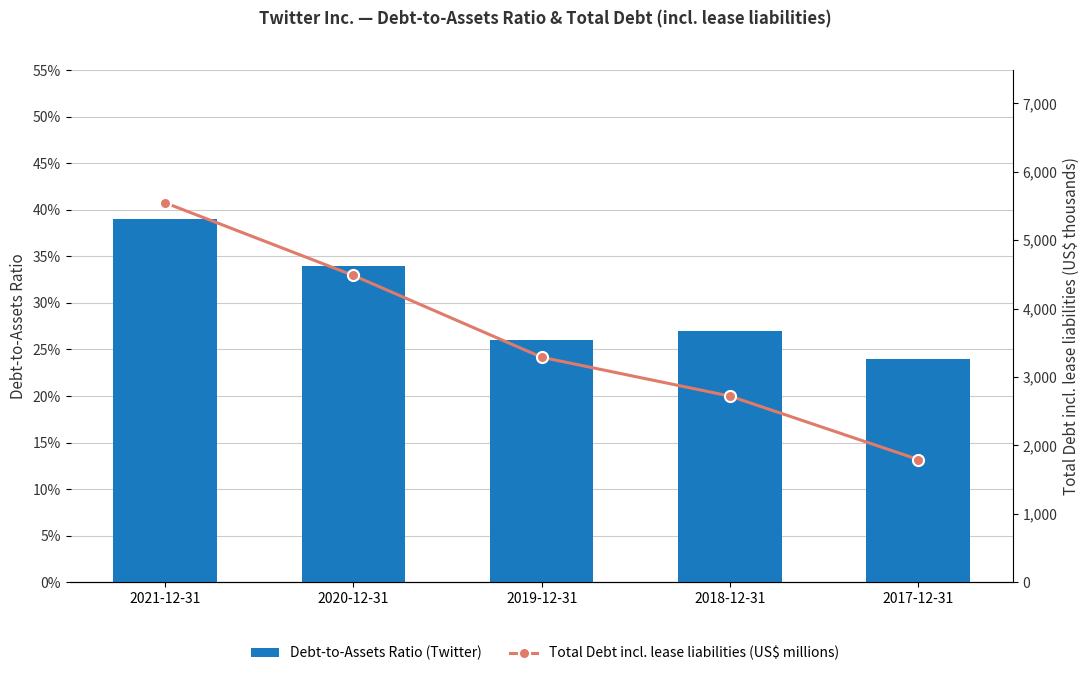

The value of Debt-to-Assets Ratio (Twitter) at 2020-12-31 is 0.1. True or false?

False